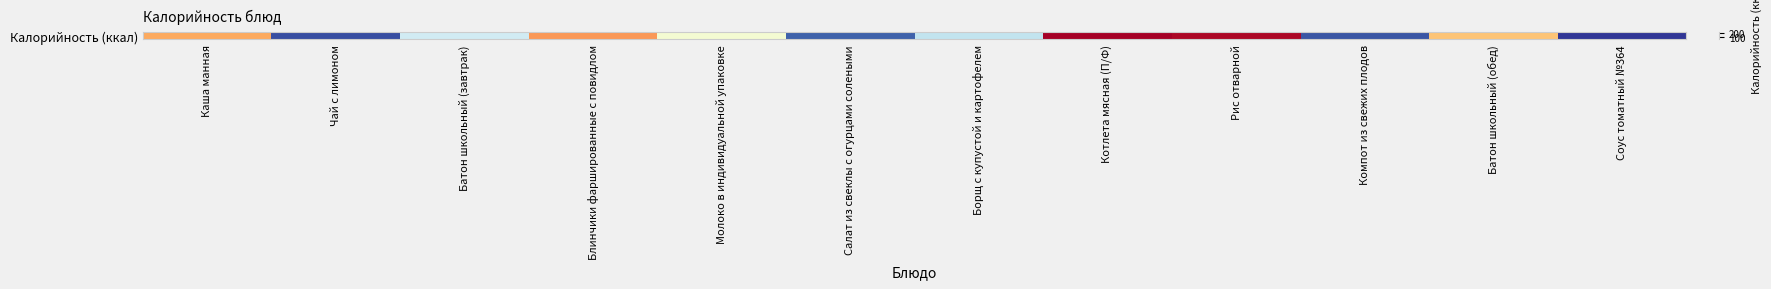

Which category has the highest value across all series?

Котлета мясная (П/Ф)